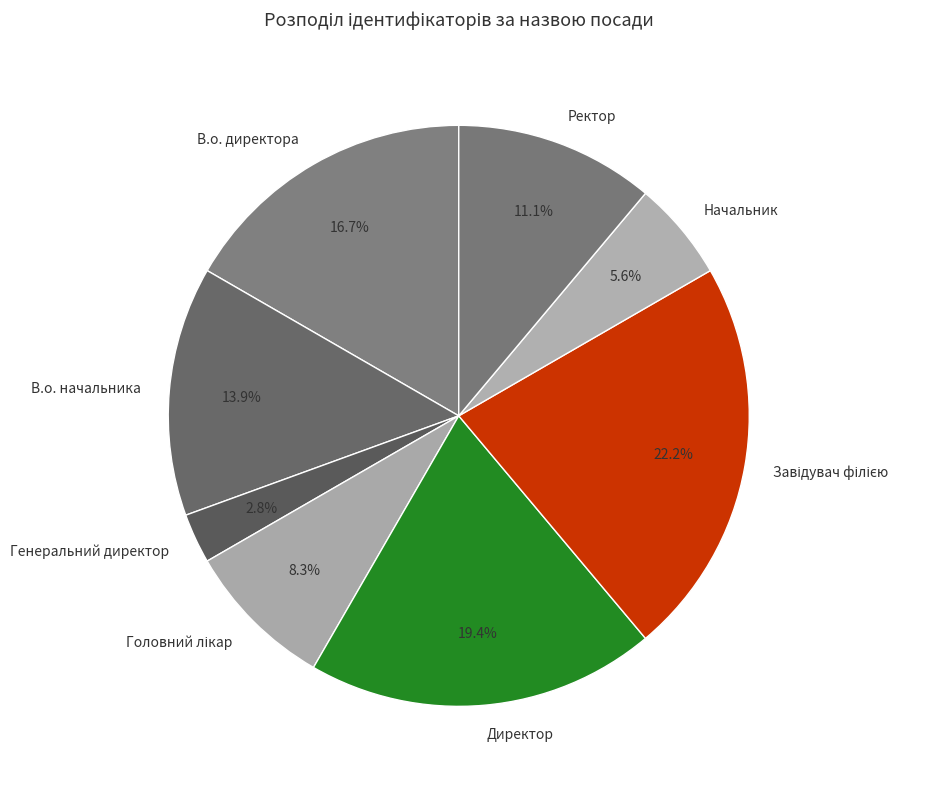

Approximately how many times larger is the value at Генеральний директор compared to В.о. начальника?

0.2